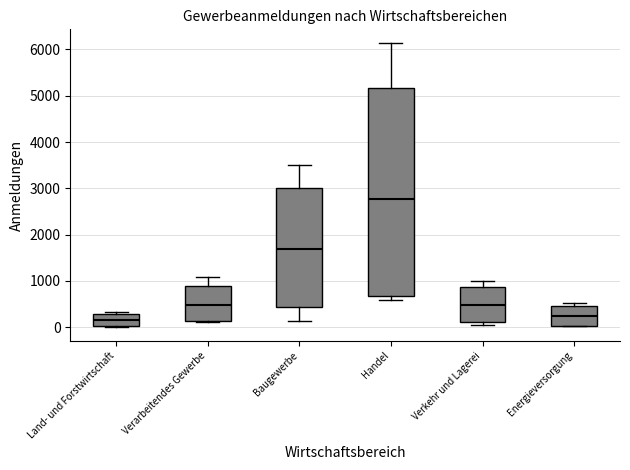

Which box is the tallest, from its lower edge to its upper edge?

Handel